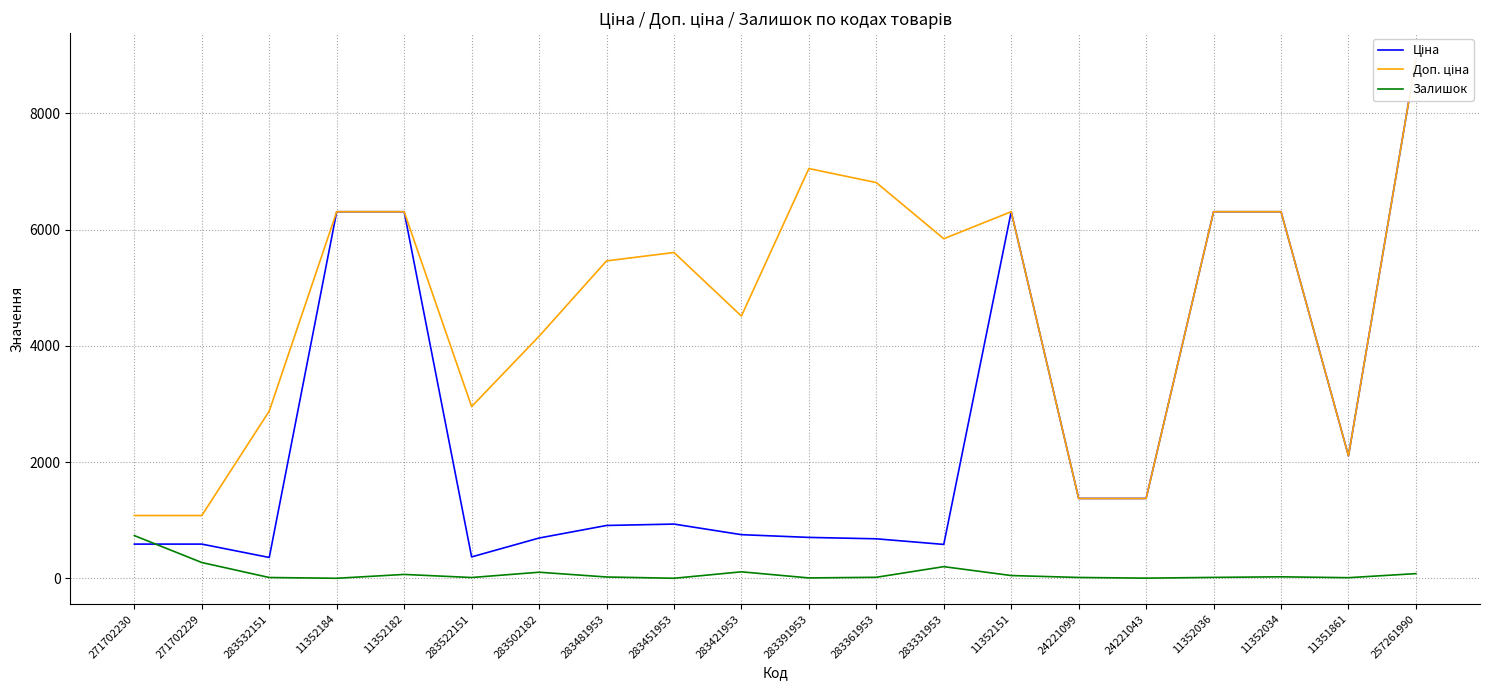

What is the label of the 3rd point from the right?

11352034